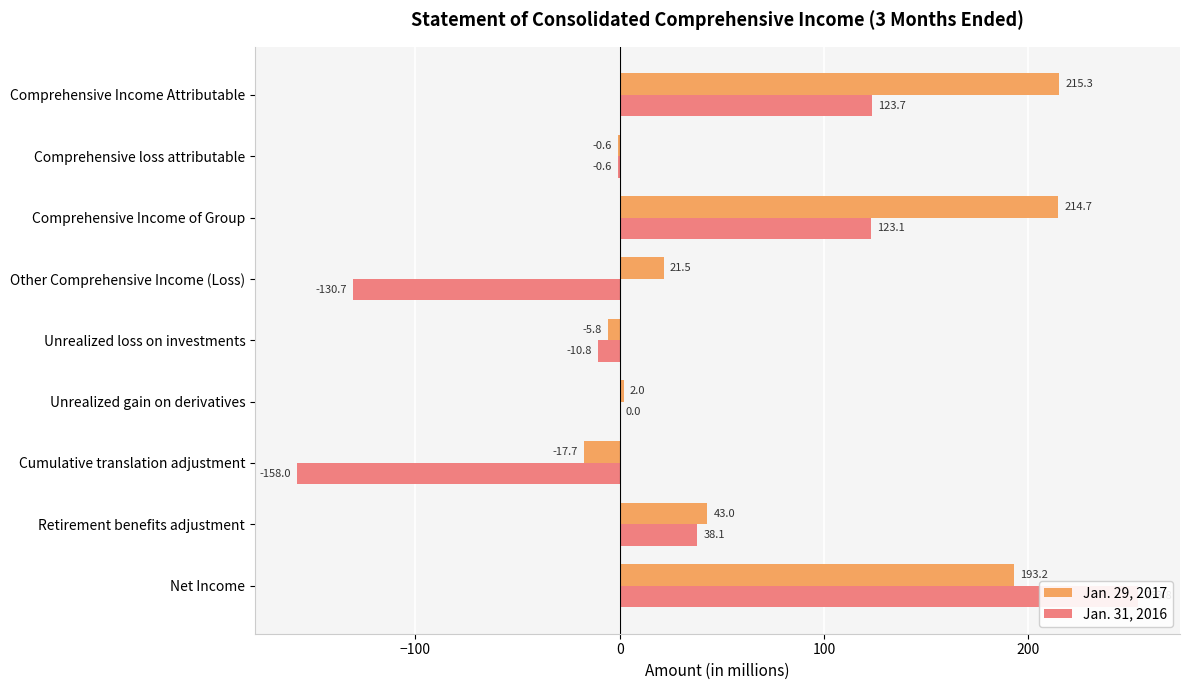

Which series changed the most between Cumulative translation adjustment and Comprehensive Income of Group?

Jan. 31, 2016